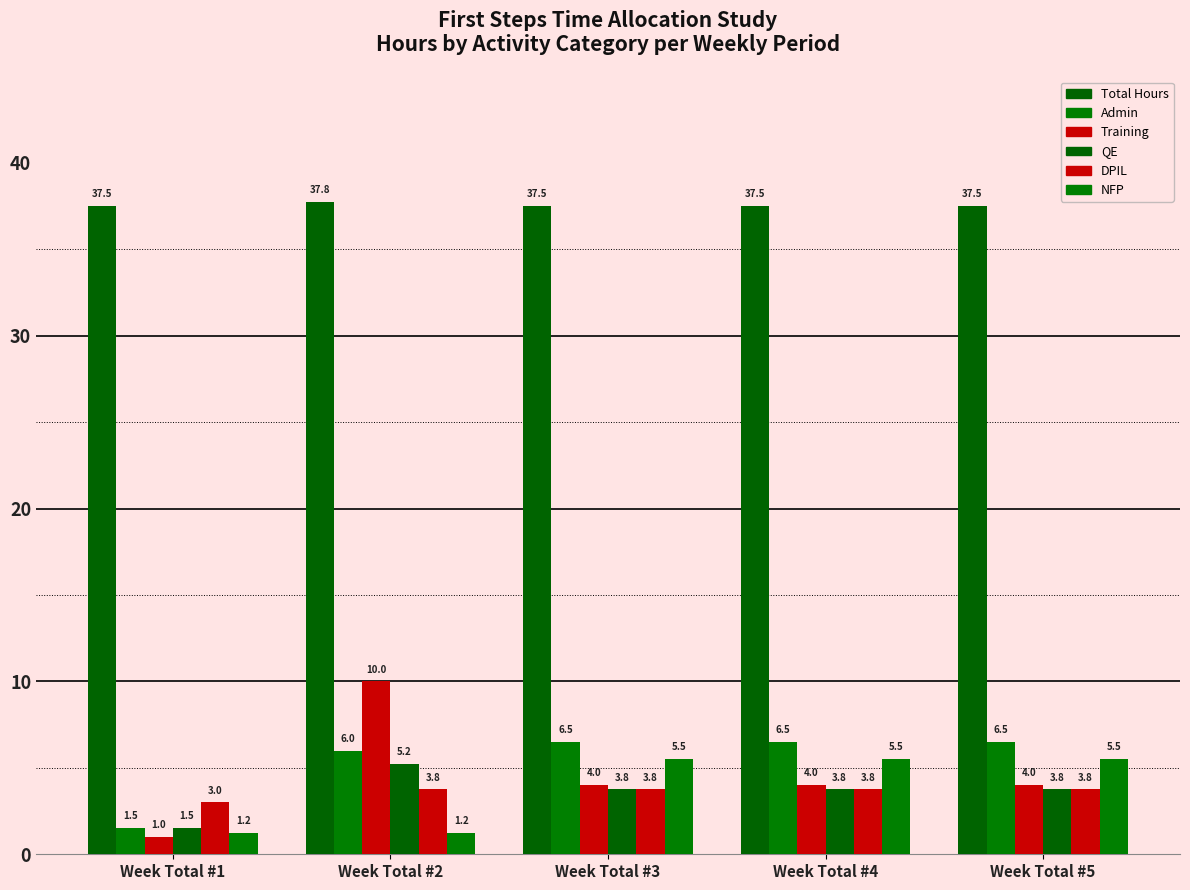

How many series are shown in this chart?

6